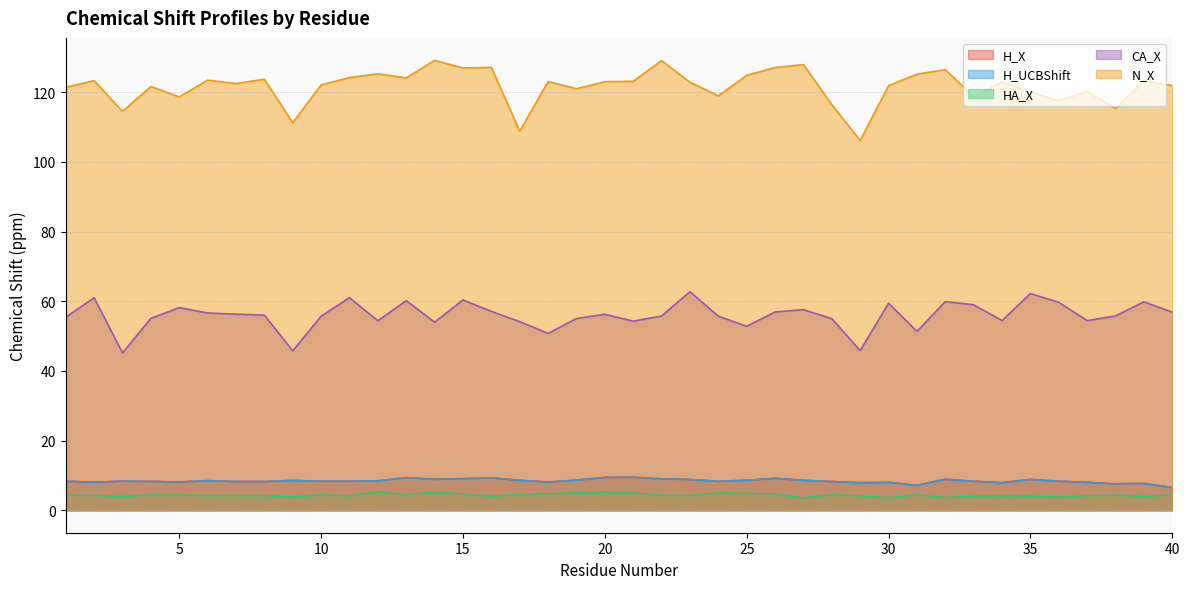

Rank the categories by H_UCBShift value from lowest to highest.

40, 31, 38, 39, 29, 34, 37, 30, 2, 18, 5, 8, 7, 28, 4, 24, 33, 1, 36, 11, 10, 3, 12, 6, 9, 27, 17, 25, 19, 23, 35, 14, 32, 22, 15, 26, 16, 13, 20, 21